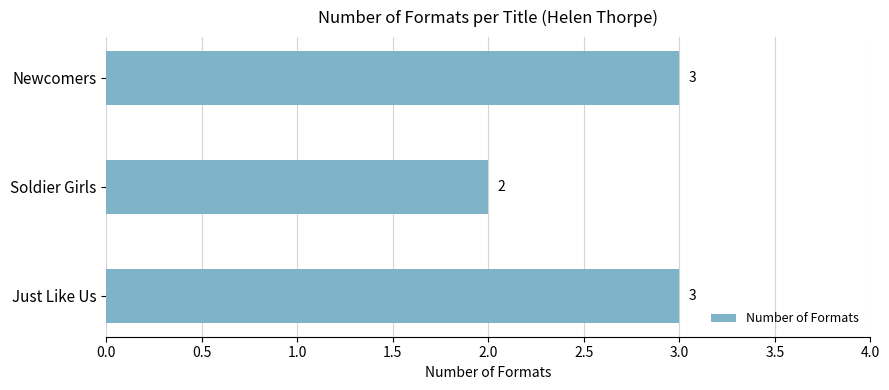

Read the value at Newcomers.

3